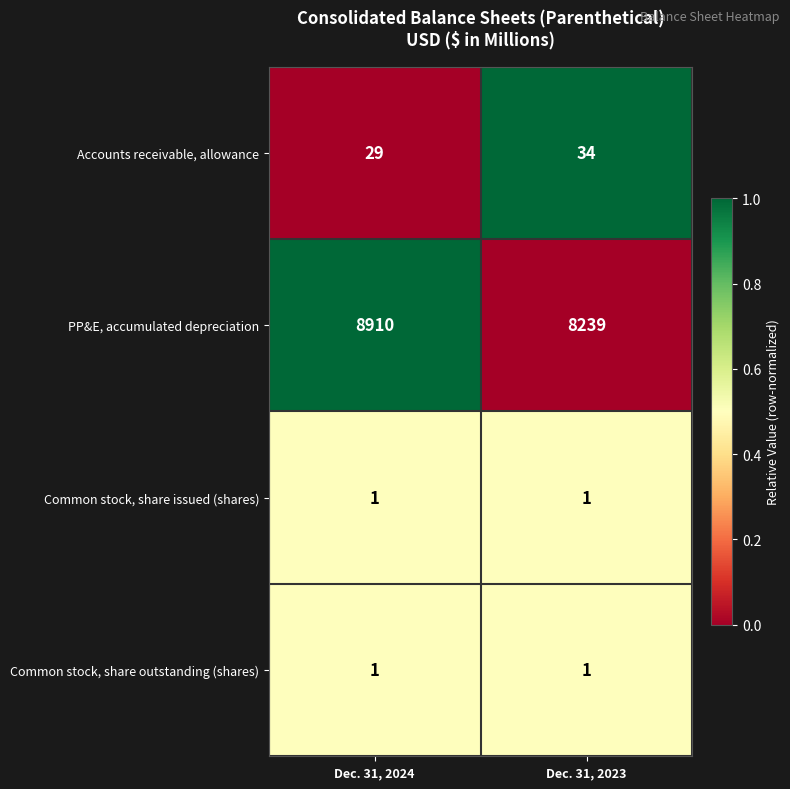

The Common stock, share outstanding (shares) series shows 1 at Dec. 31, 2023. True or false?

True